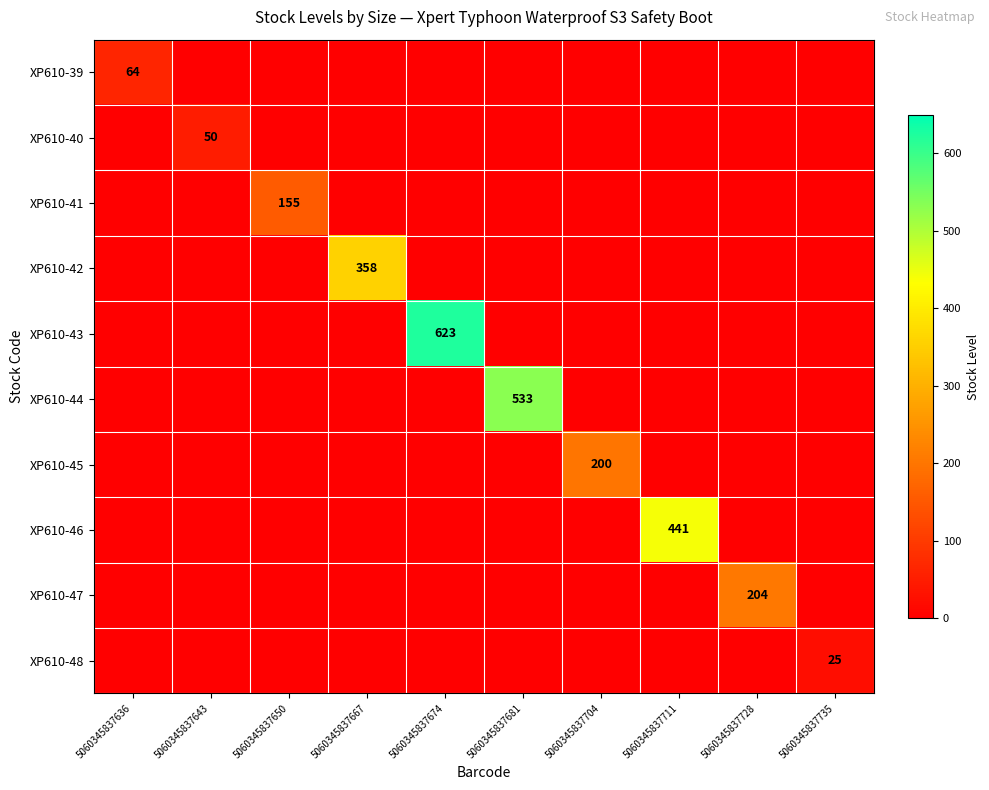

Is it true that XP610-39 equals 30 at 5060345837636?

False